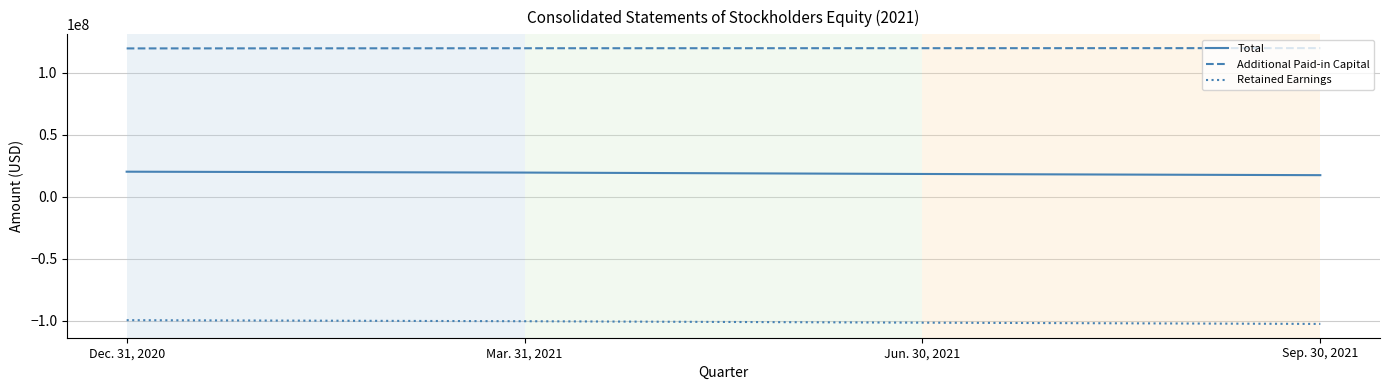

True or false: Additional Paid-in Capital and Retained Earnings intersect in this chart.

False